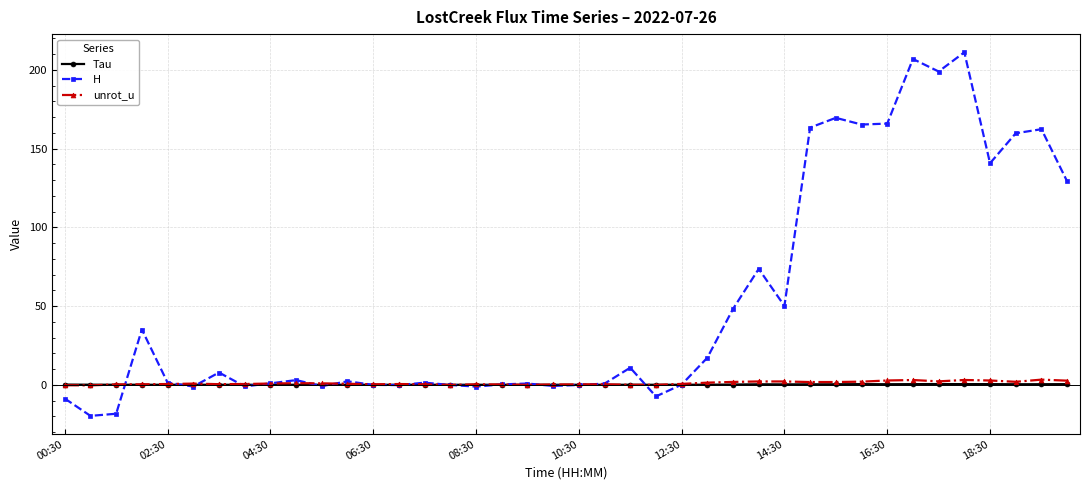

Which series has the largest total across all categories?

H